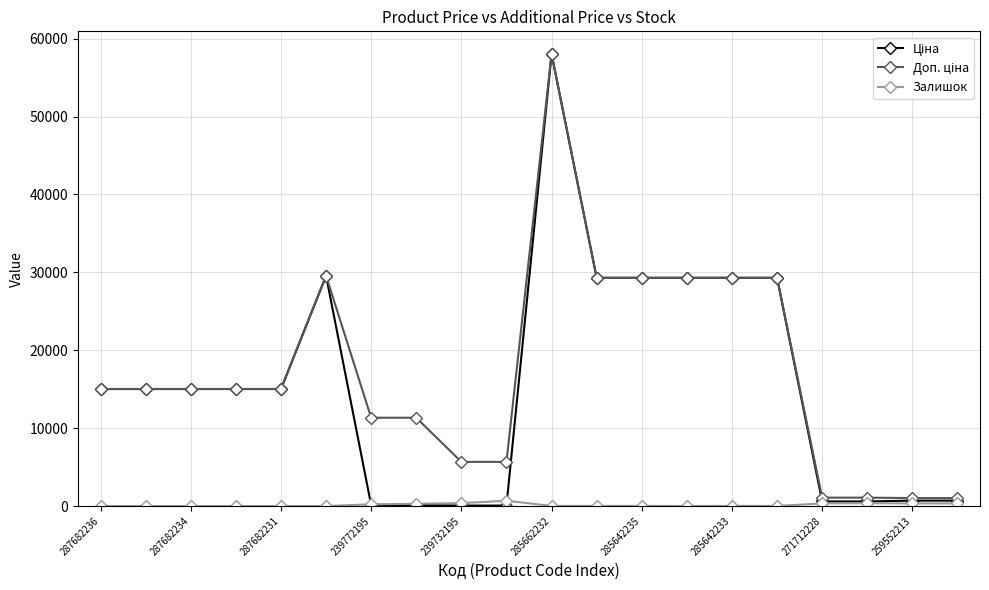

What is the greatest value displayed?

58037.0